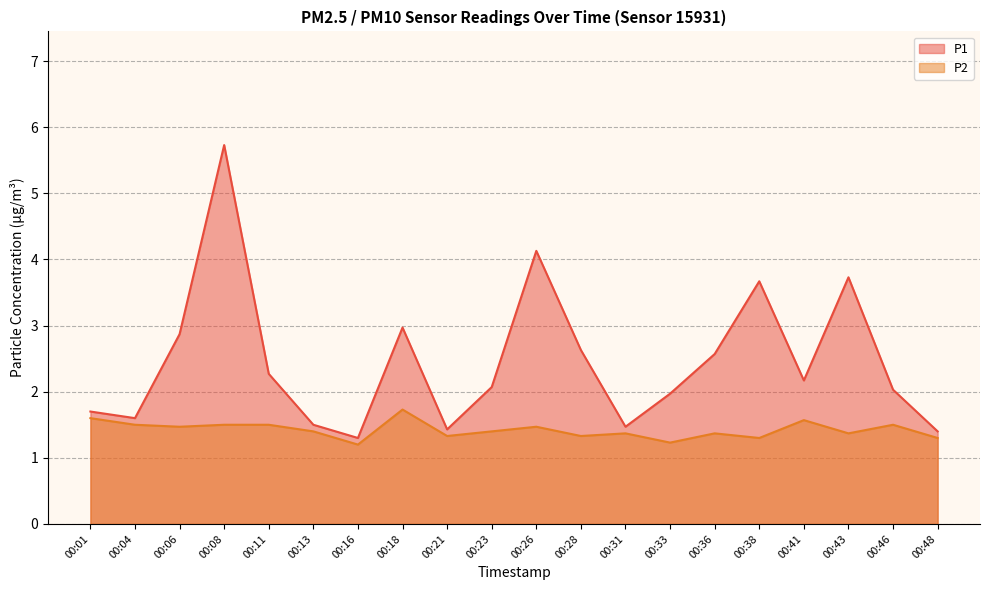

At which category does P2 reach its first local peak?

00:18